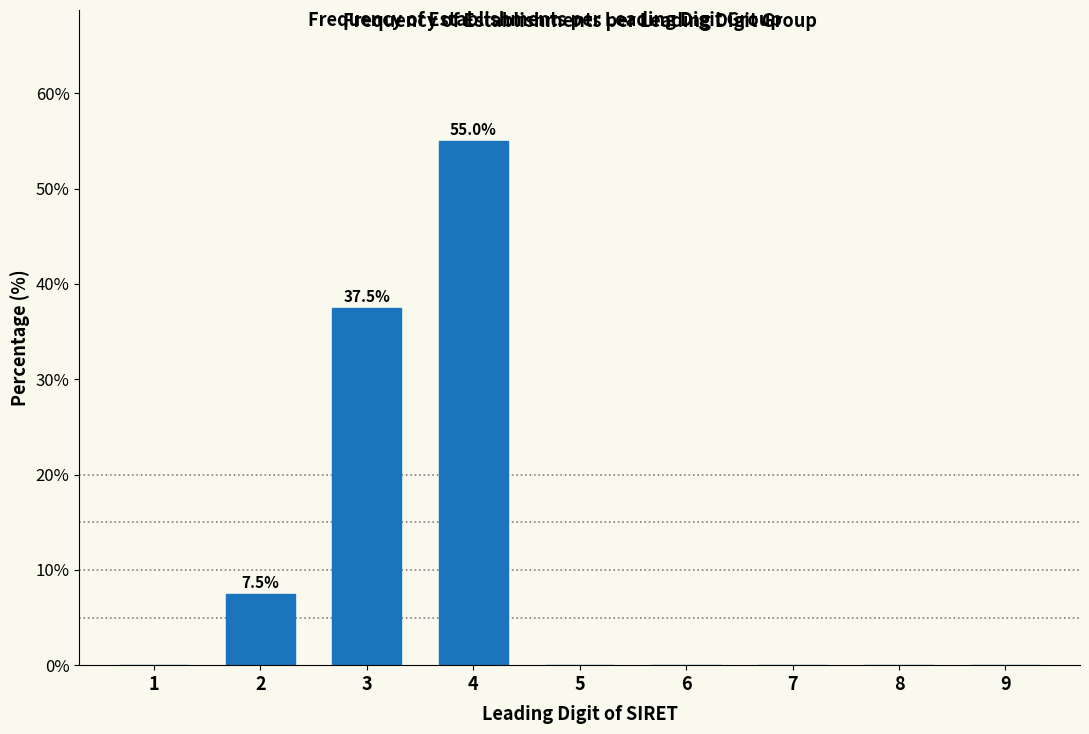

Reading left to right, list all the values displayed in this chart.

1=0.0	2=7.5	3=37.5	4=55.0	5=0.0	6=0.0	7=0.0	8=0.0	9=0.0